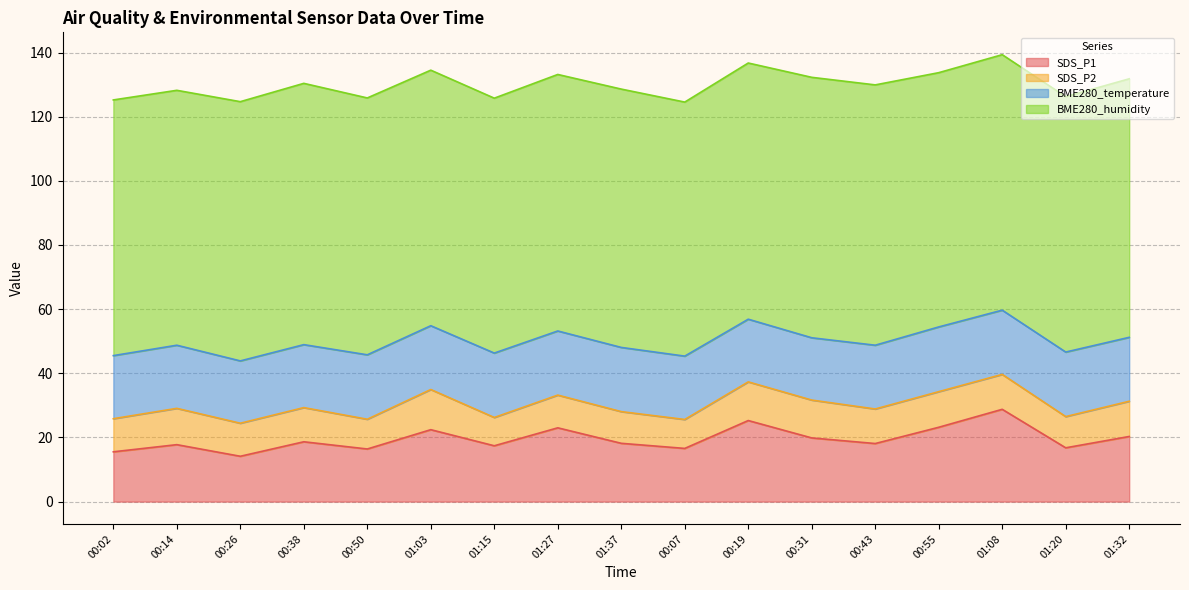

Rank the series at 00:26 from highest to lowest value.

BME280_humidity, BME280_temperature, SDS_P1, SDS_P2